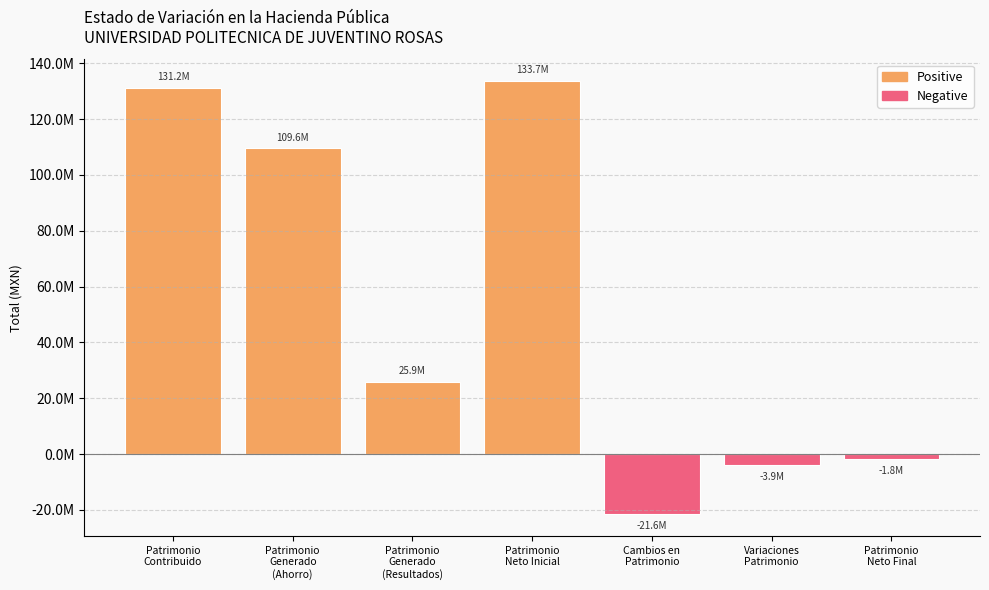

Which has a higher value, Hacienda Pública / Patrimonio Contribuido or Variaciones de la Hacienda Pública?

Hacienda Pública / Patrimonio Contribuido